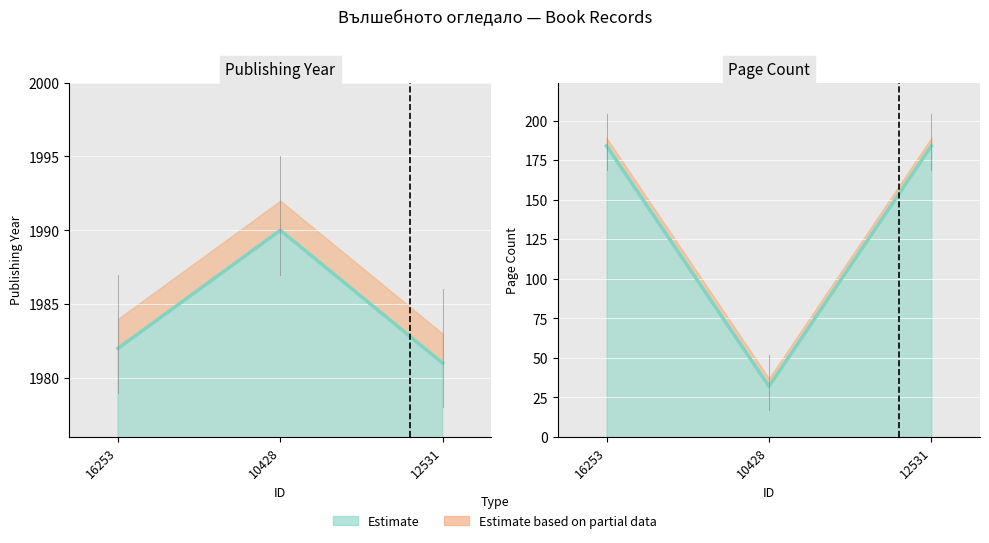

Reading right to left, list all the values displayed in this chart.

publishingYear: 12531=1981	10428=1990	16253=1982
pageCount: 12531=184	10428=32	16253=184